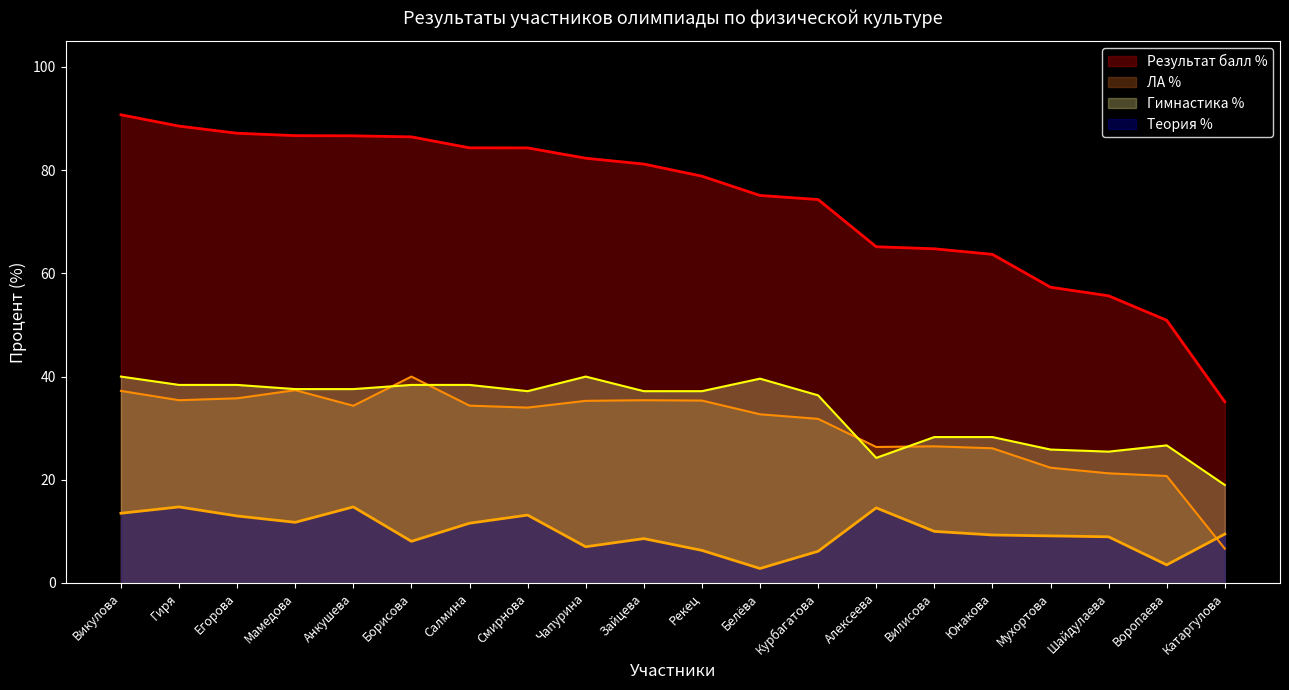

What position from the left is Воропаева?

19